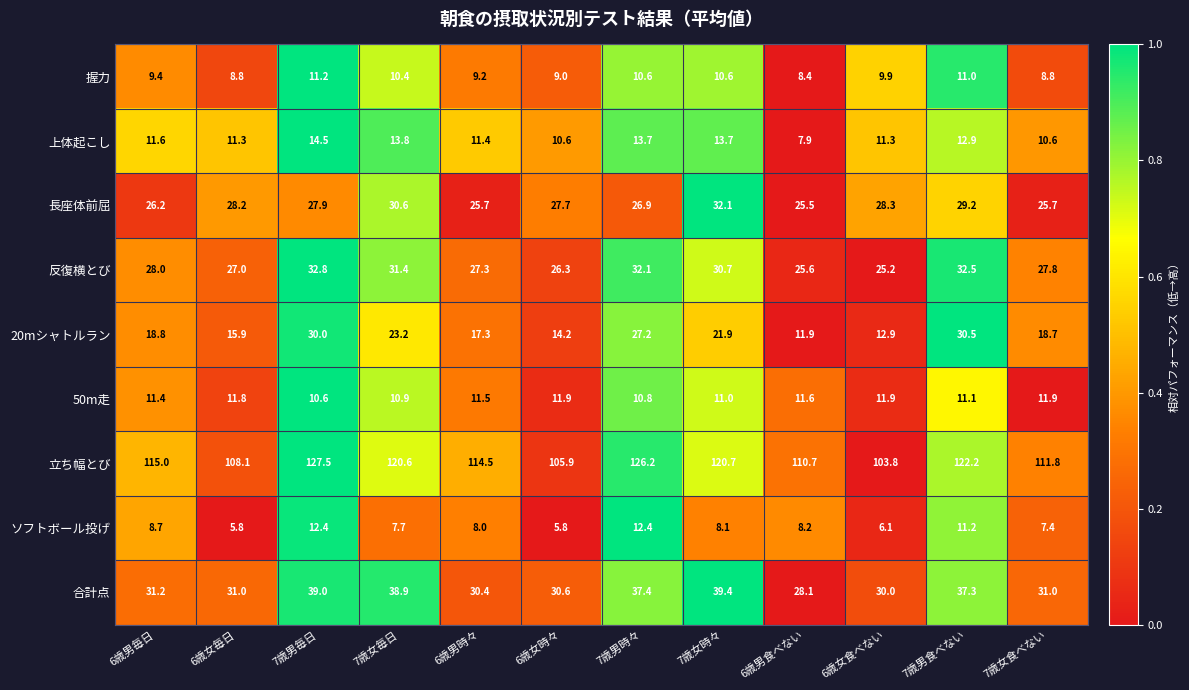

At which category does the chart reach its peak across all series?

7歳男毎日